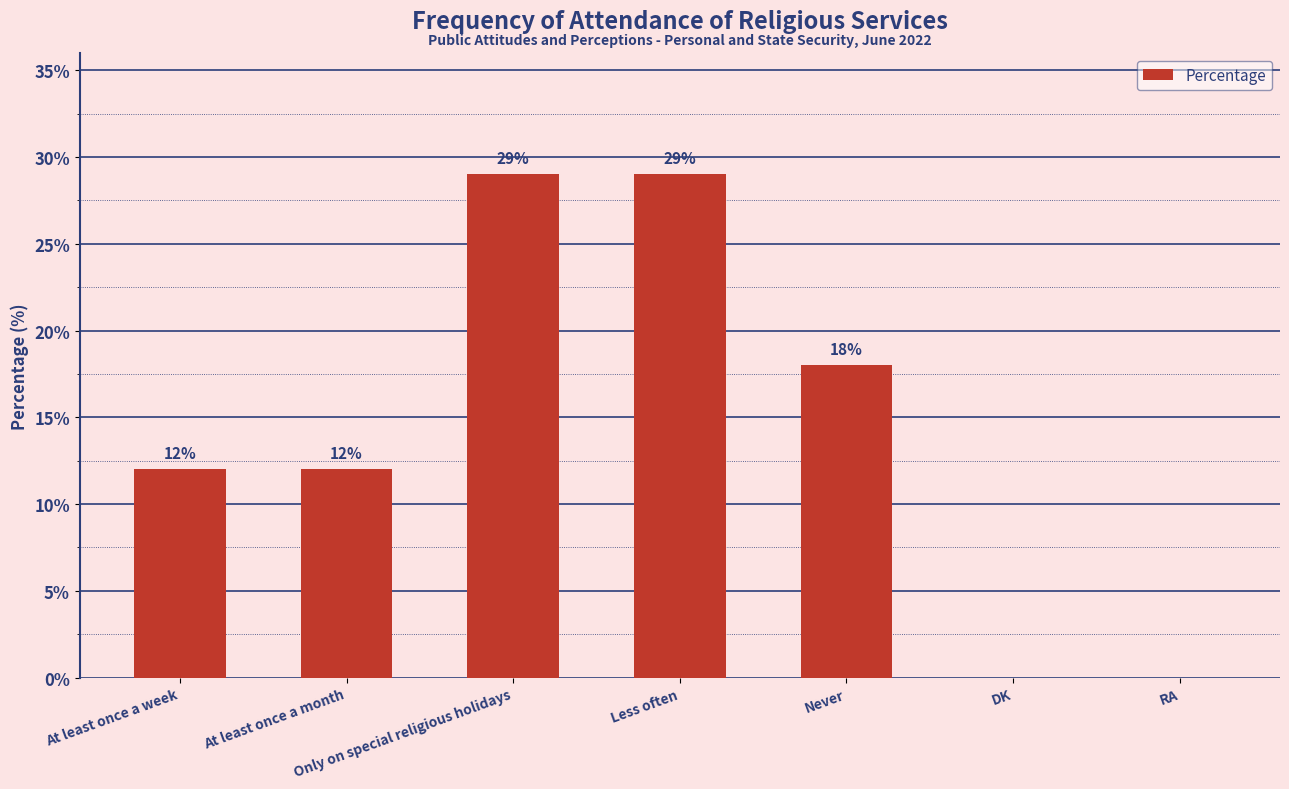

Count the values in the range 0 to 29.

7